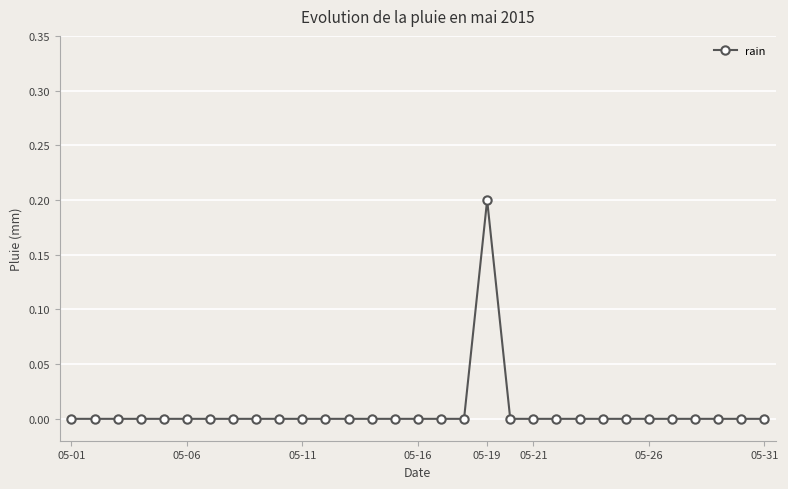

Which label corresponds to the smallest value in the chart?

05-01